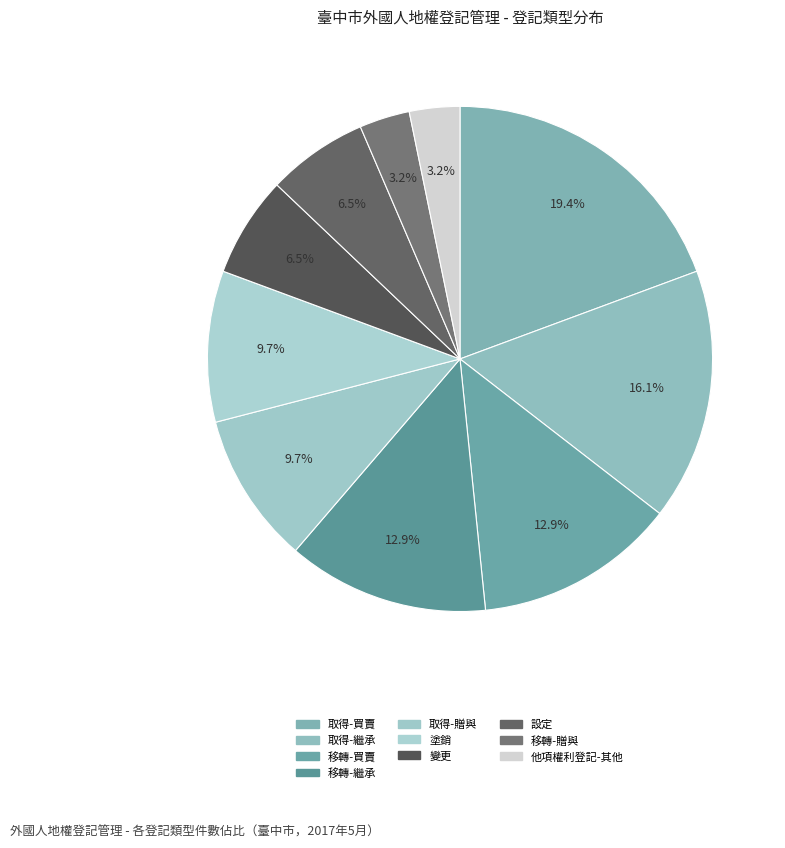

What percentage is NOT represented by 設定?

93.5%